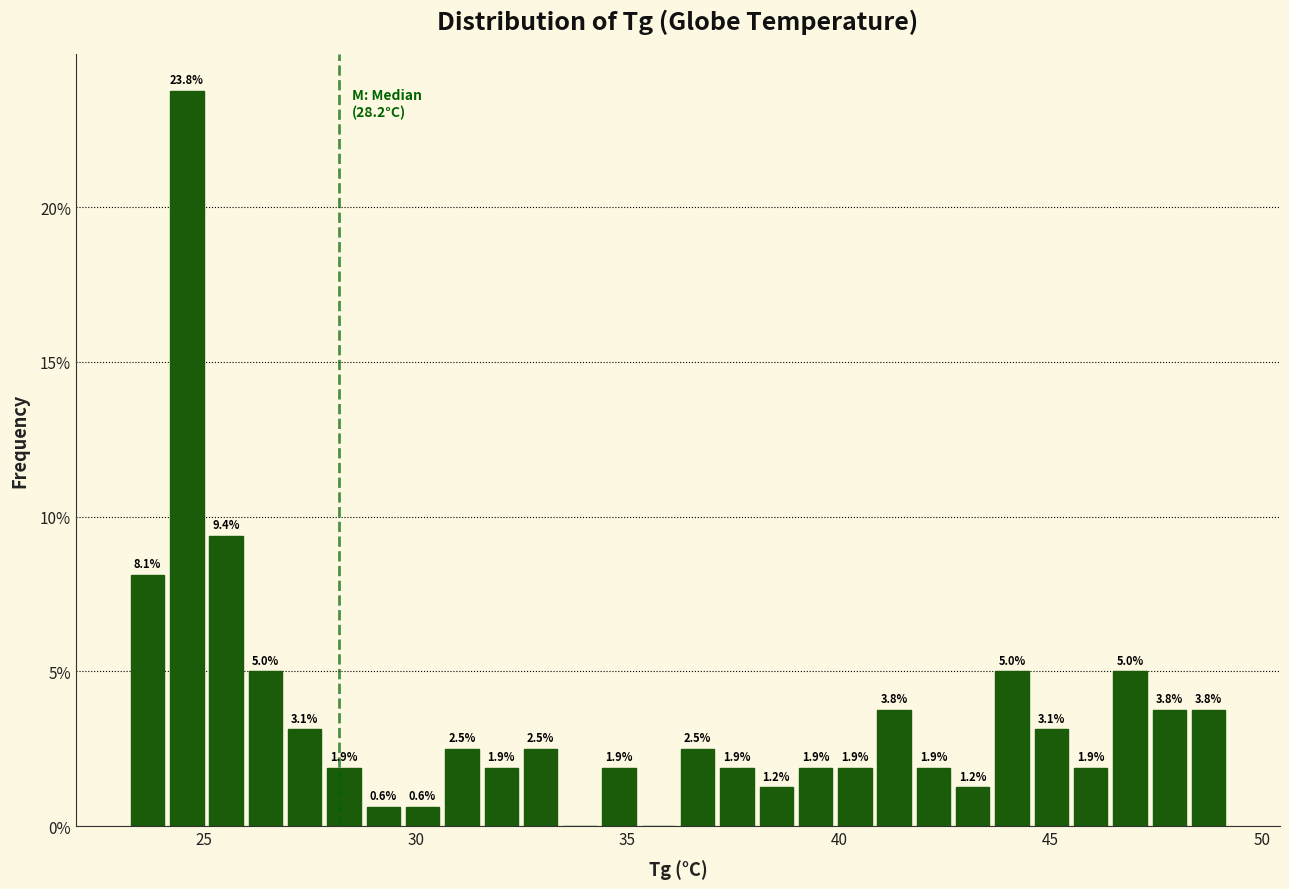

Around what value on the x-axis is the tallest bar? Give the approximate position of its centre, as read against the axis.

24.5